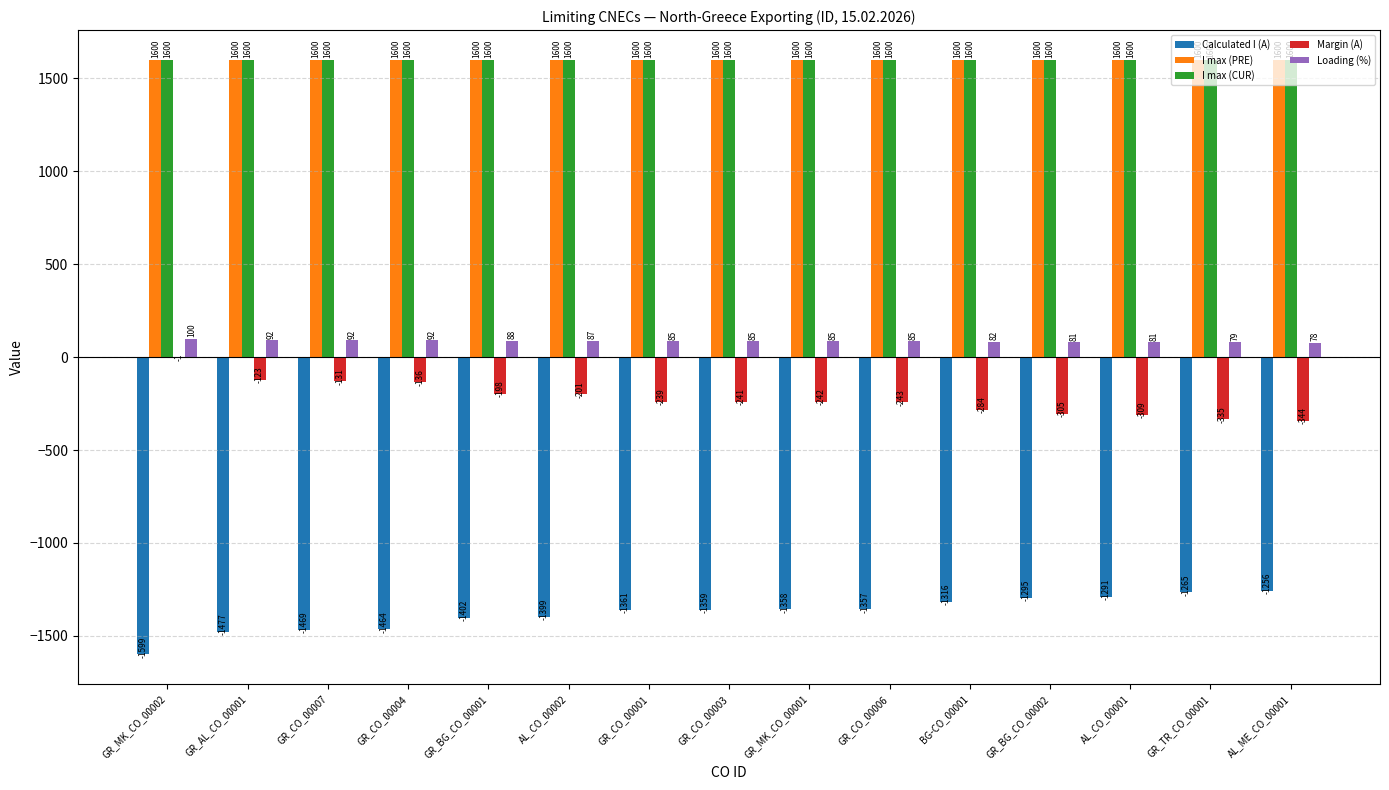

At which category is the sum across all series the highest?

GR_MK_CO_00002